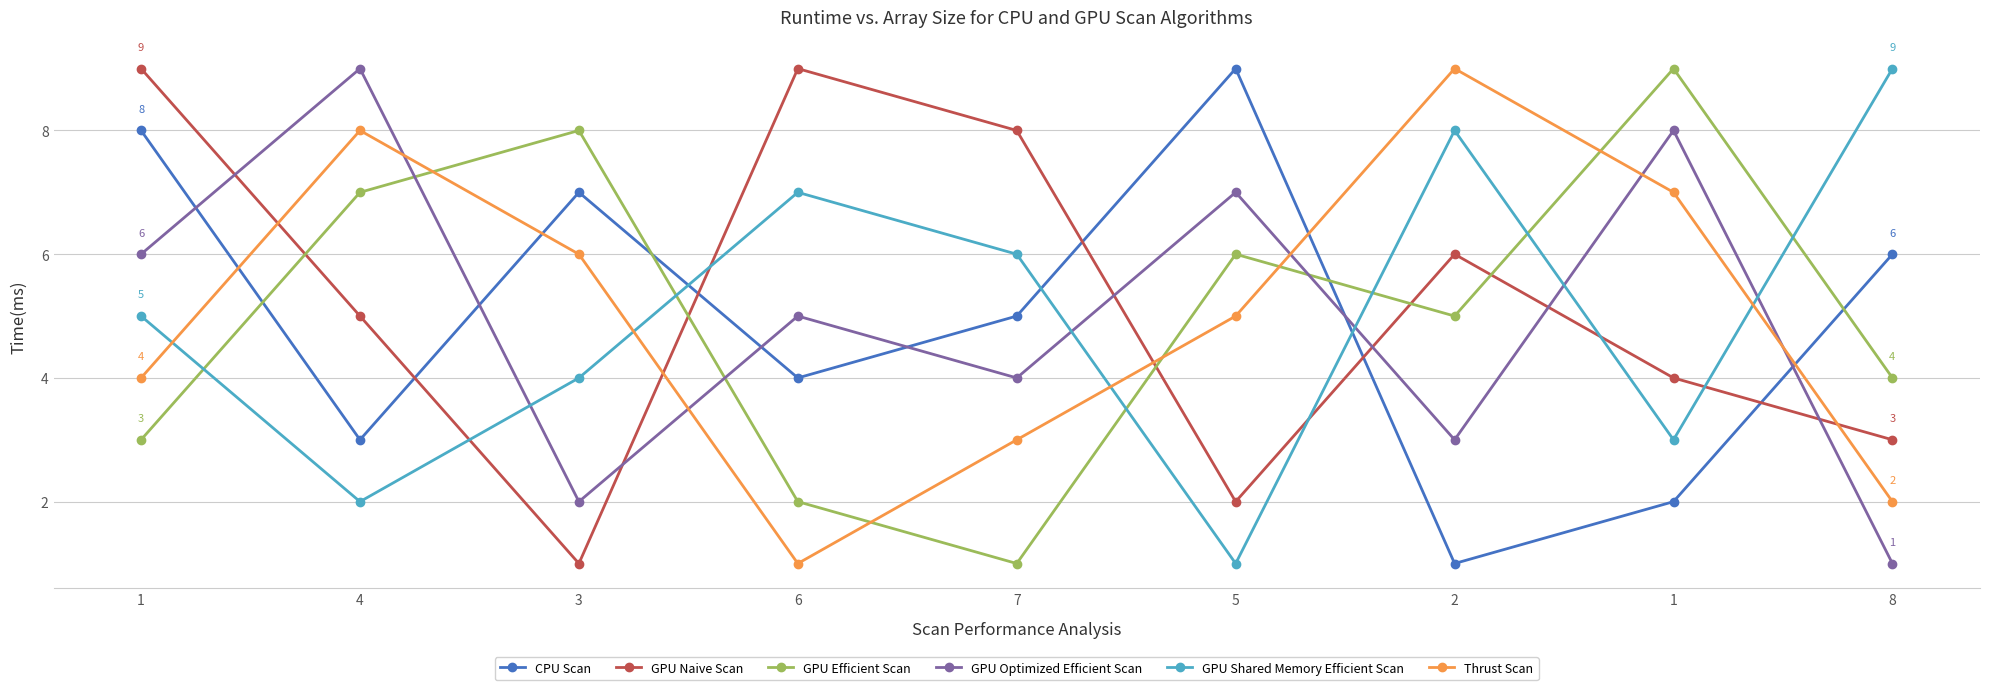

Is it true that Thrust Scan equals 8 at 4?

True